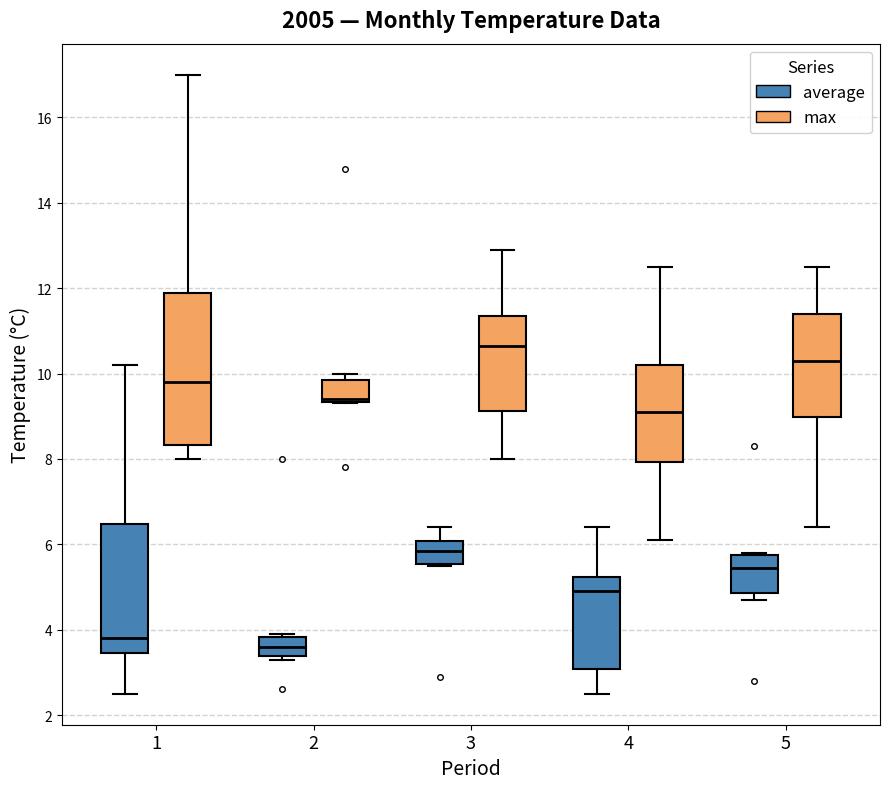

Where is the lower edge of the box for 3 (max) on the y-axis? The values are not printed on the chart, so give them approximately, as read against the axis.

9.2